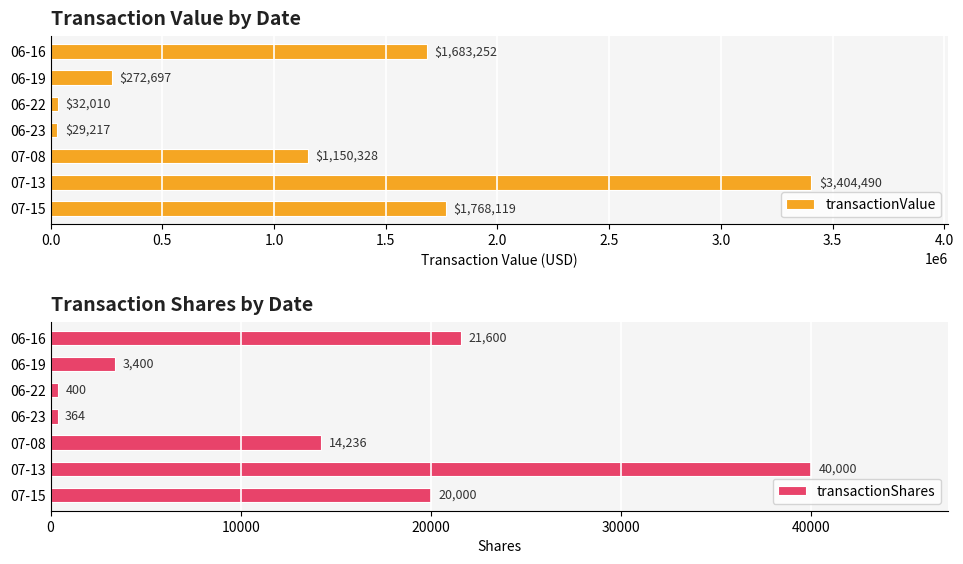

Does the chart contain stacked bars?

No